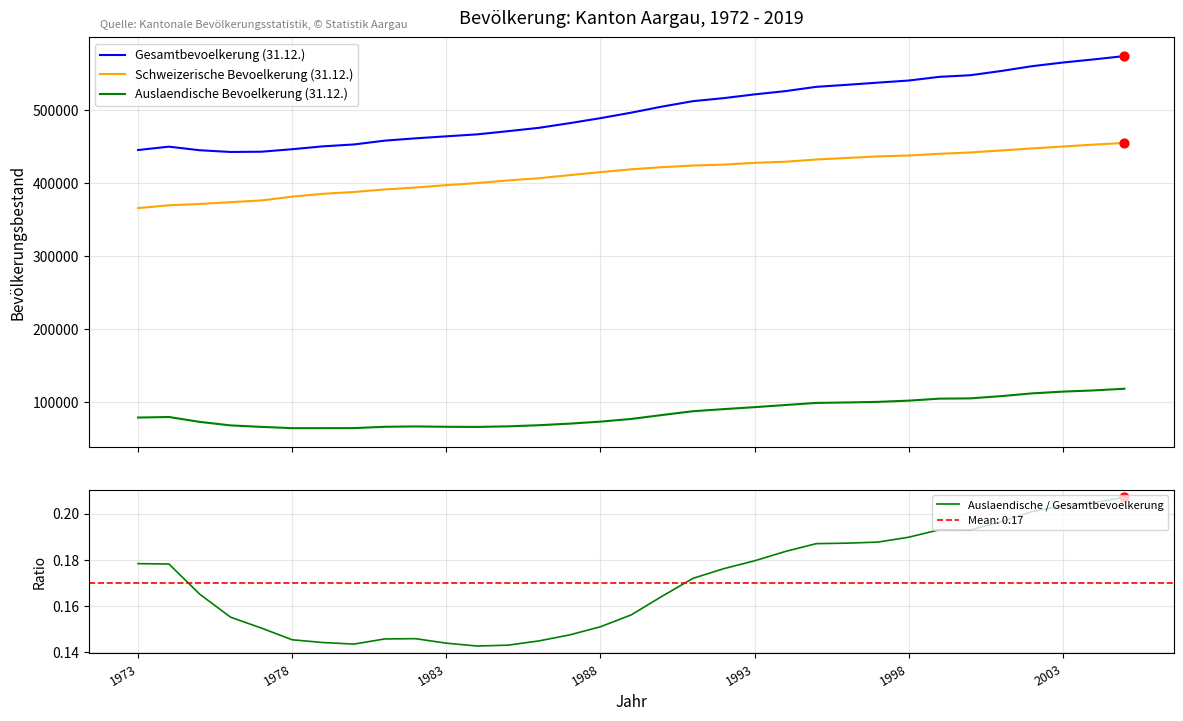

At how many categories does at least one series exceed 408949?

33